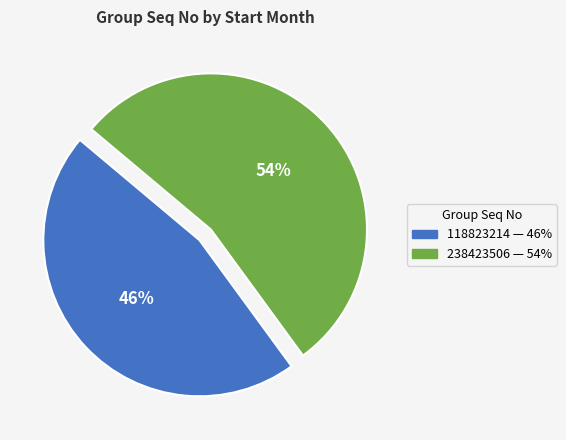

Which slice represents more than half of the pie?

238423506